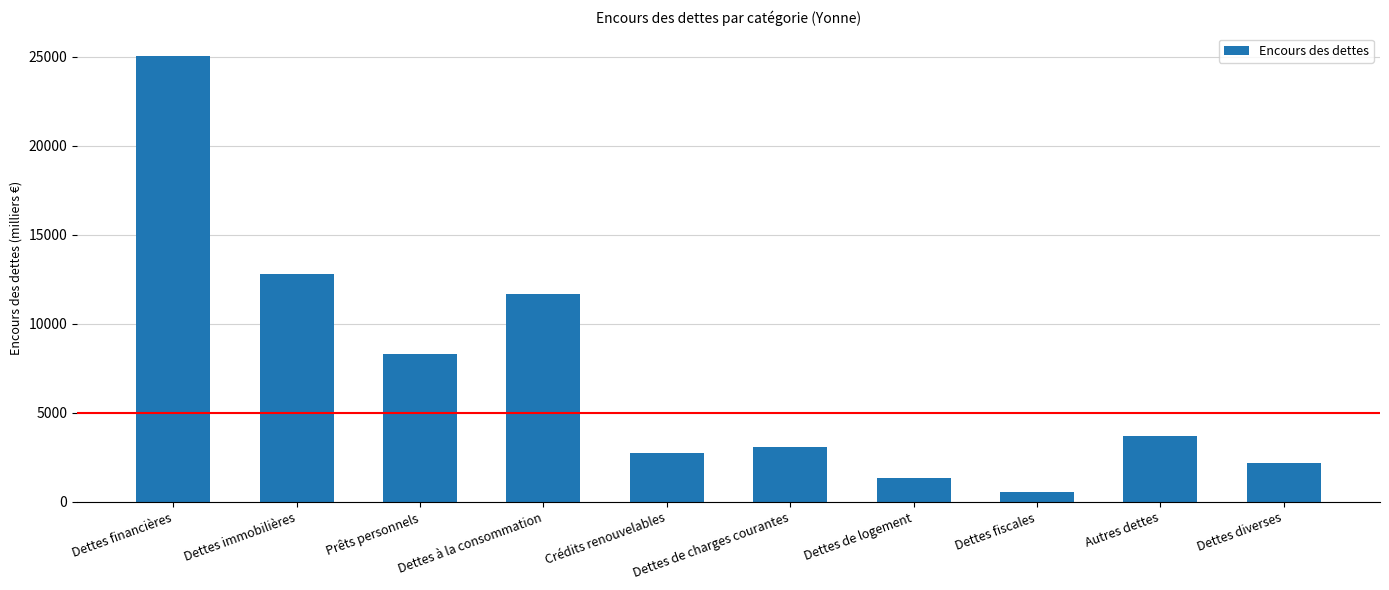

Reading left to right, transcribe all the data shown in this chart.

25046.2	12771.0	8295.8	11687.0	2737.3	3088.8	1363.3	563.1	3683.8	2159.8